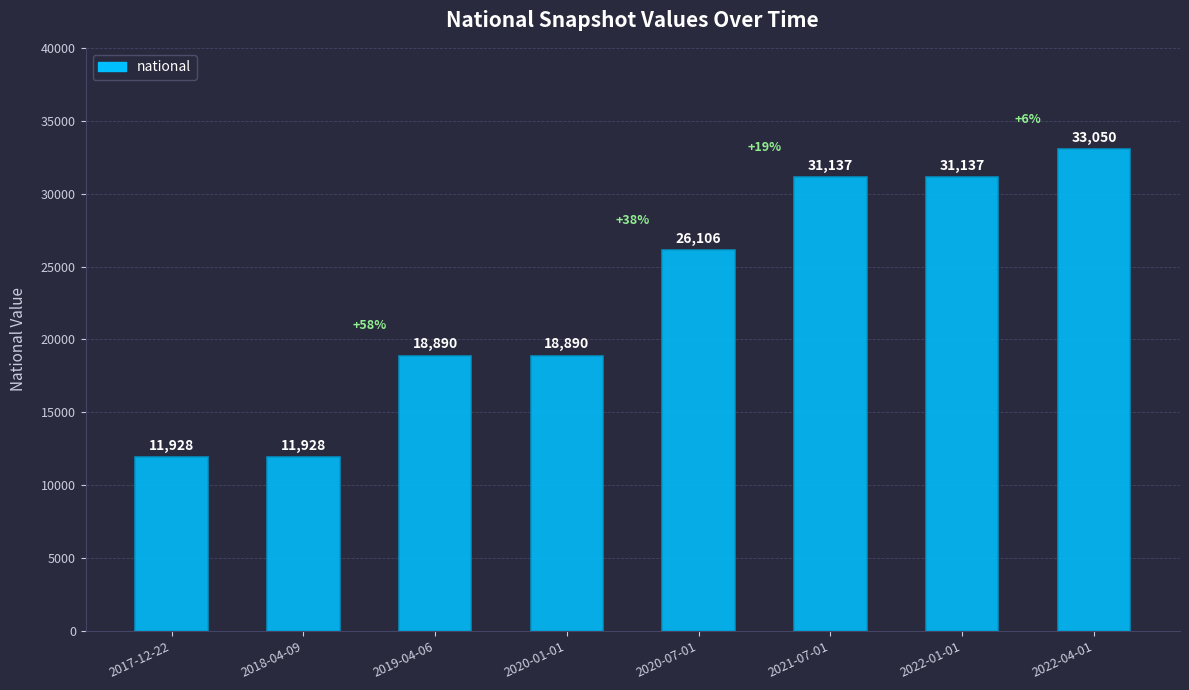

Is it true that the value at 2022-04-01 is 10221?

False